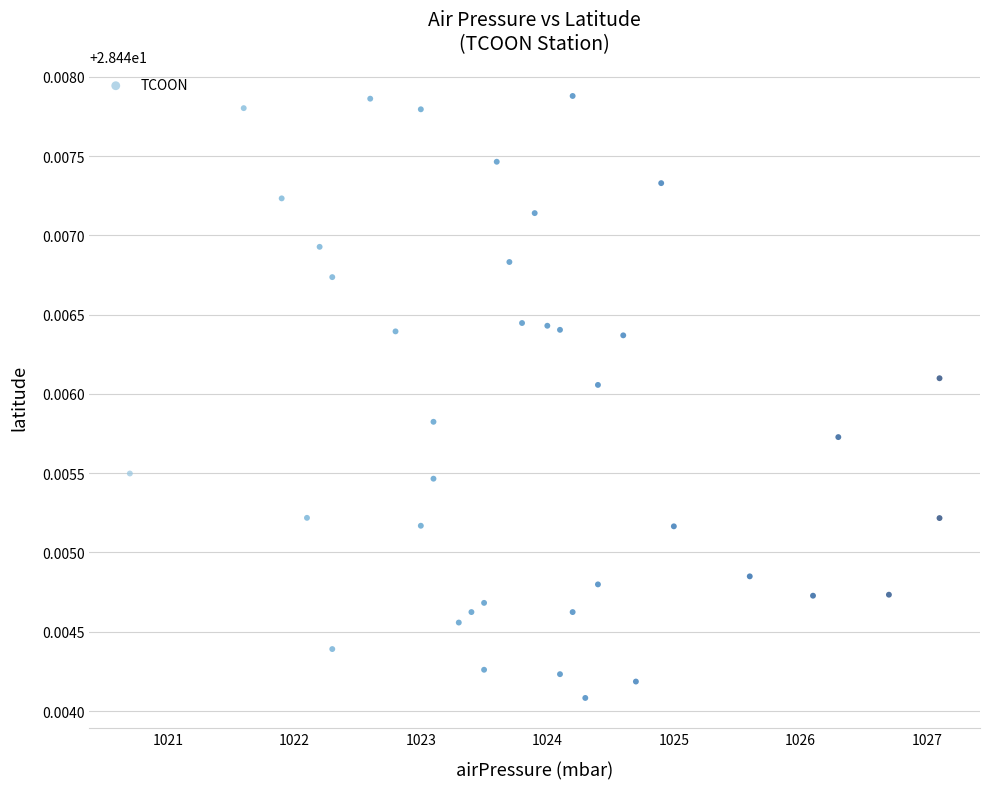

What is the range of X values (max minus min)?

6.4